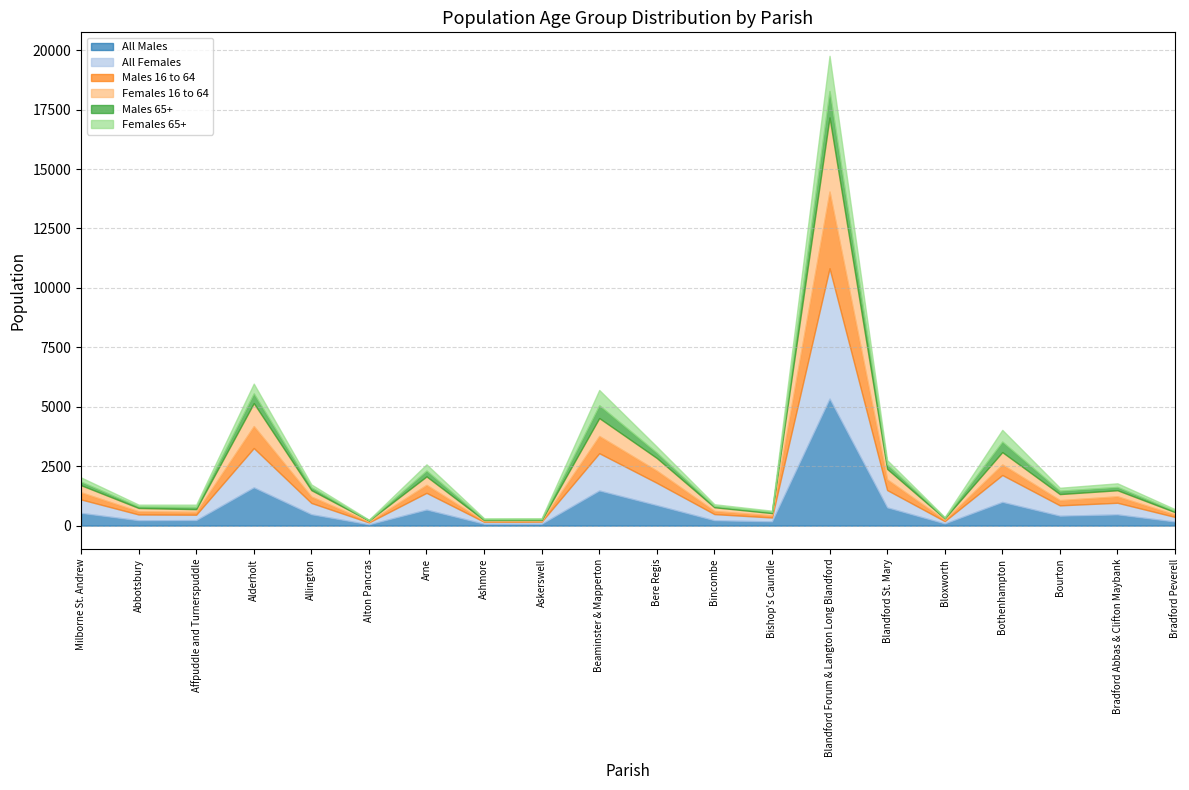

At how many categories does at least one series exceed 2569?

1